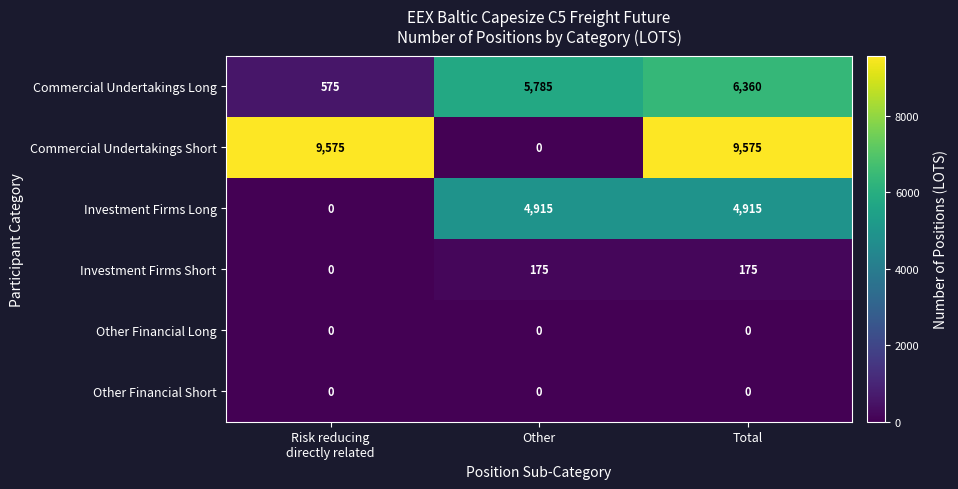

True or false: Commercial Undertakings Long has a value of 6360 at Total.

True